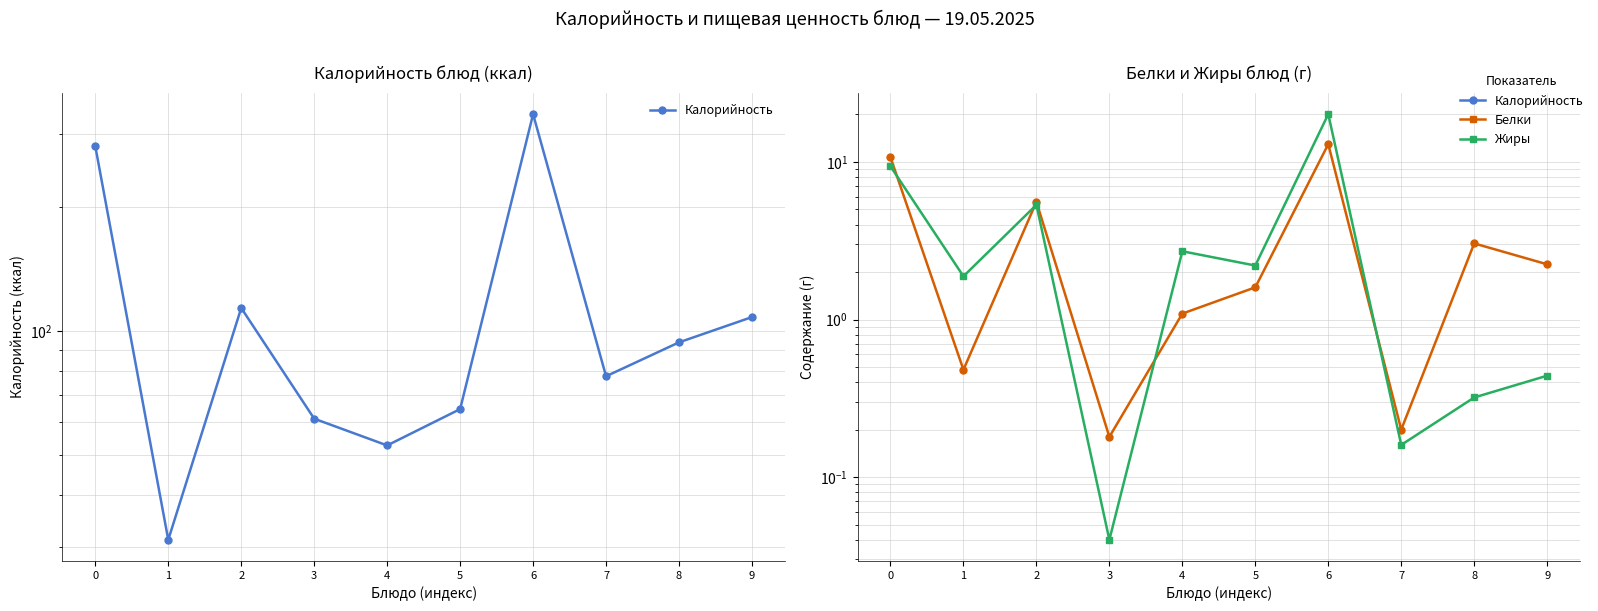

Is the value of Калорийность at 0 greater than the value of Белки at 9?

Yes